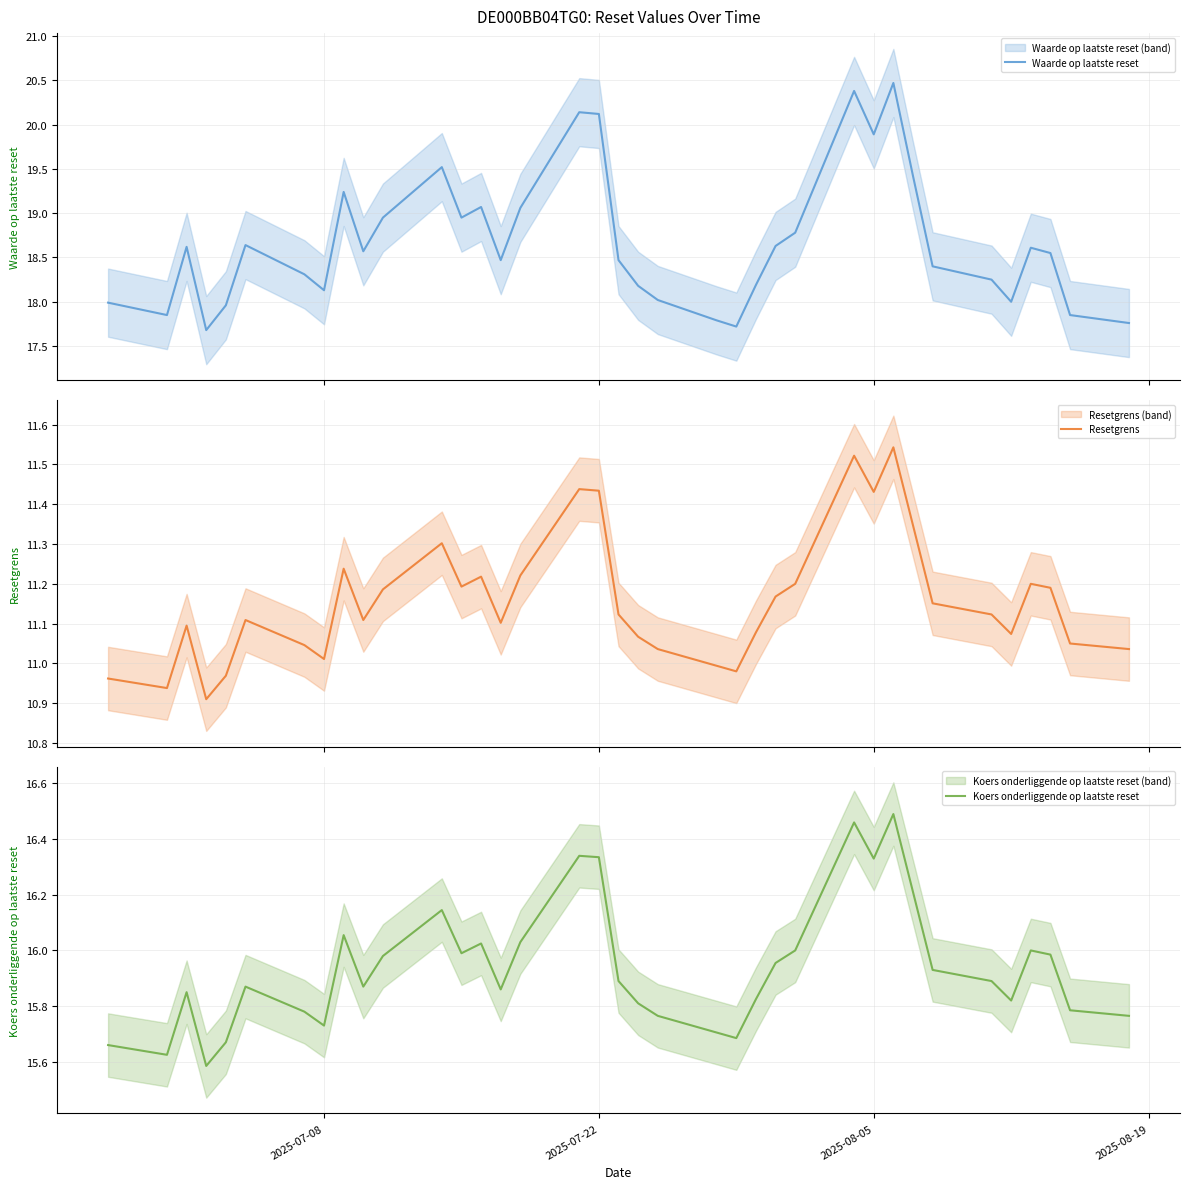

What is the lowest value of the Waarde op laatste reset series?

17.7